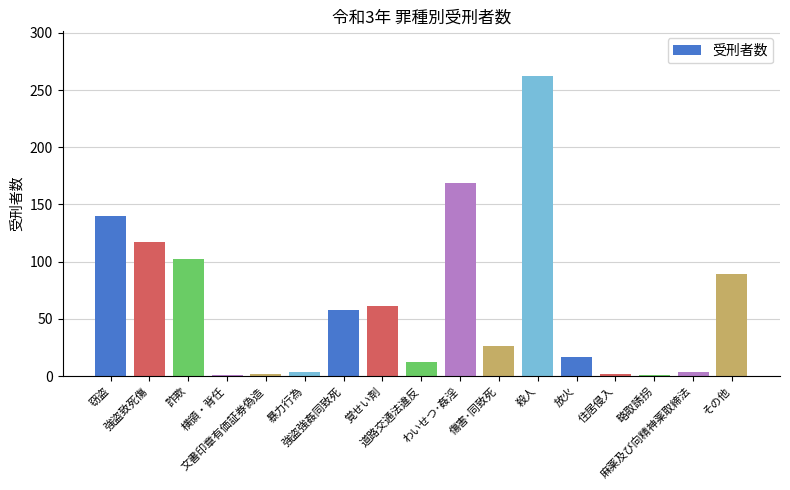

What is the sum of all values?

1067